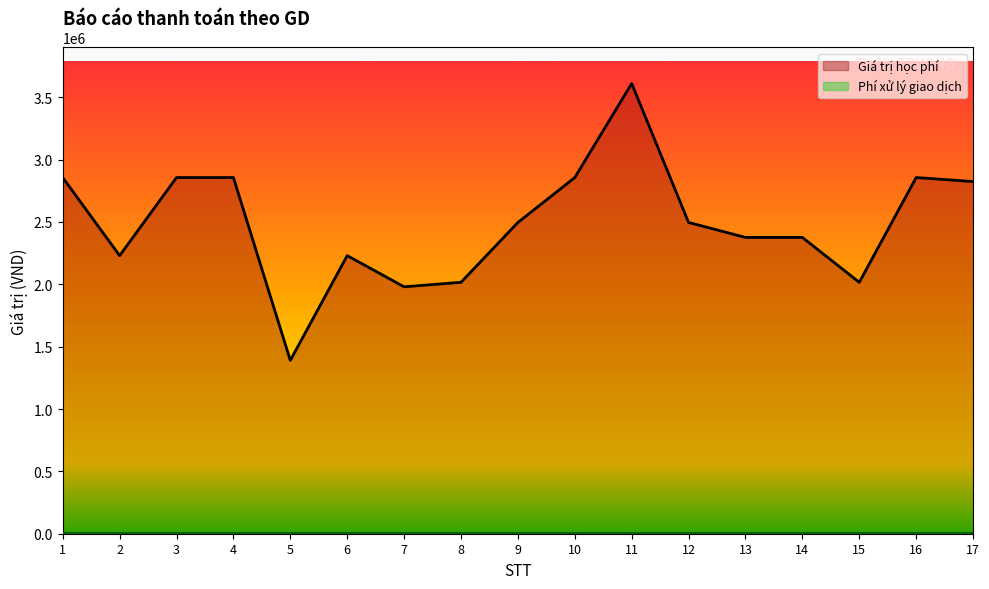

Count the number of data series in this chart.

2